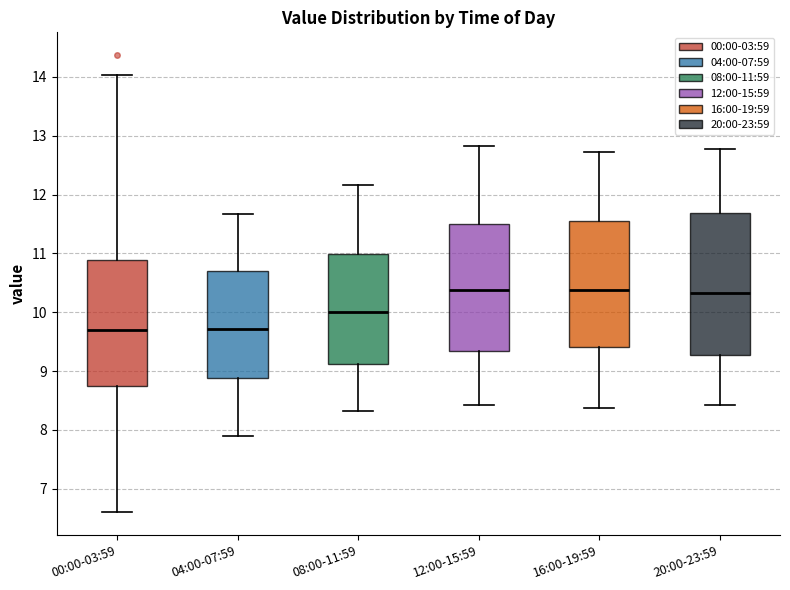

Reading left to right, transcribe this box plot: for each box, give where its median line is, the range the box spans, and where its two whiskers end, as read against the y-axis. The values are not printed on the chart, so give them approximately, as read against the axis.

00:00-03:59: median 9.7, box 8.8 to 10.9, whiskers 6.6 to 14.0
04:00-07:59: median 9.7, box 8.9 to 10.7, whiskers 7.9 to 11.7
08:00-11:59: median 10.0, box 9.1 to 11.0, whiskers 8.3 to 12.2
12:00-15:59: median 10.4, box 9.3 to 11.5, whiskers 8.4 to 12.8
16:00-19:59: median 10.4, box 9.4 to 11.6, whiskers 8.4 to 12.7
20:00-23:59: median 10.3, box 9.3 to 11.7, whiskers 8.4 to 12.8